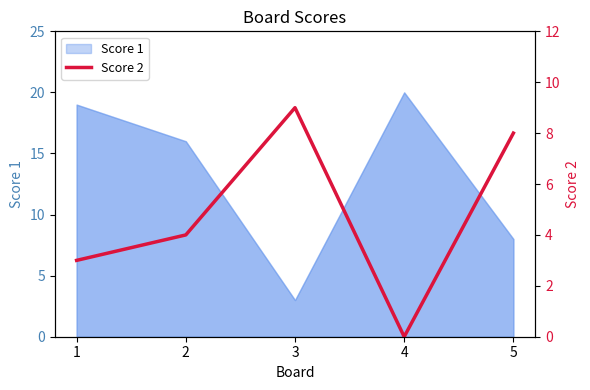

Where does the data first go above 4?

3